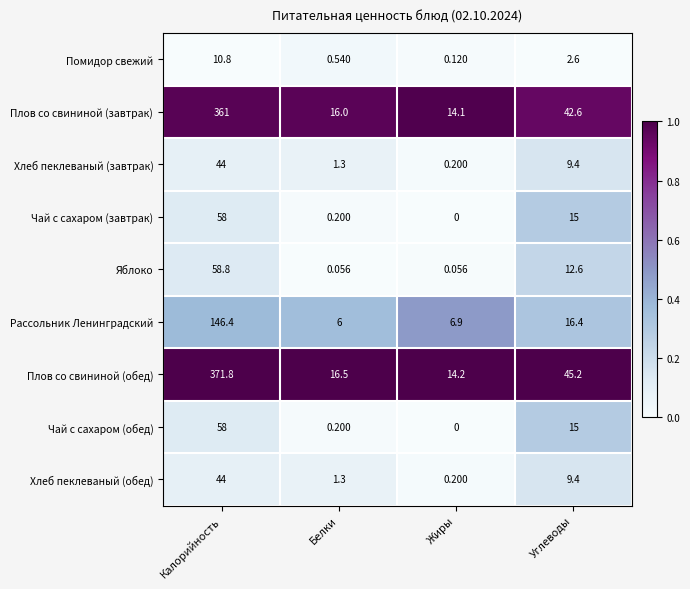

How many categories are shown in the chart?

4